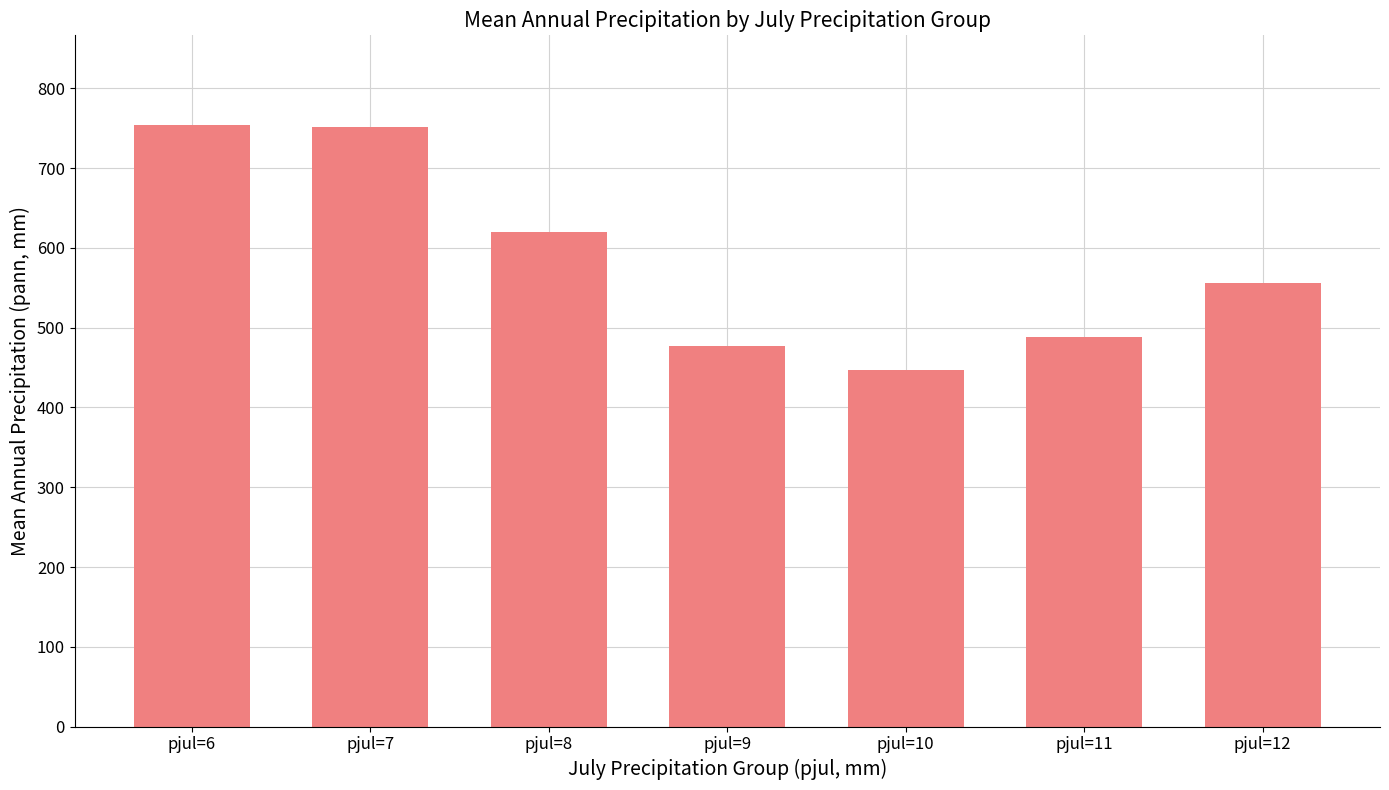

Where is the data nearest to the value 600?

pjul=8